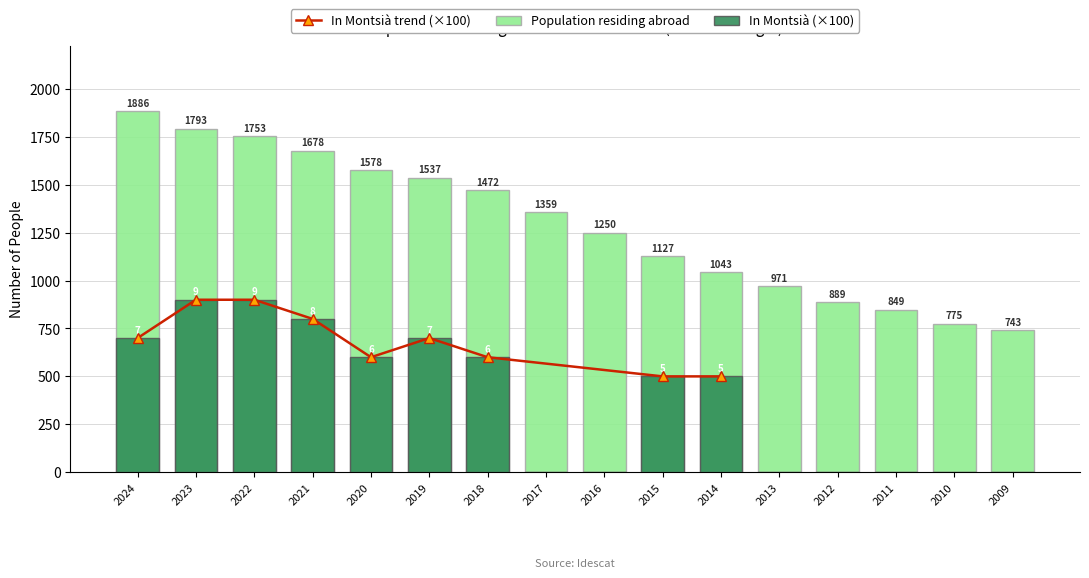

What is the difference between the highest and lowest values at 2022?

853